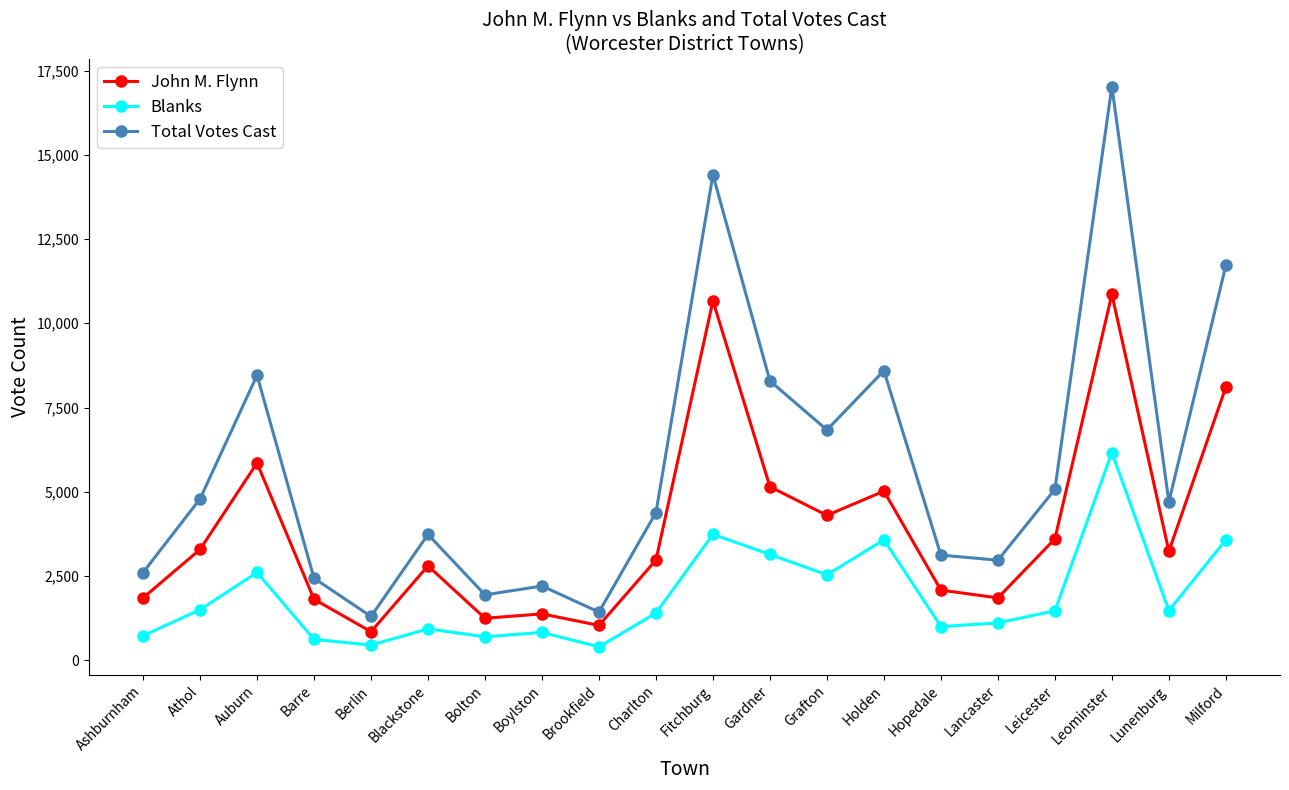

Is it true that Blanks equals 931 at Blackstone?

True